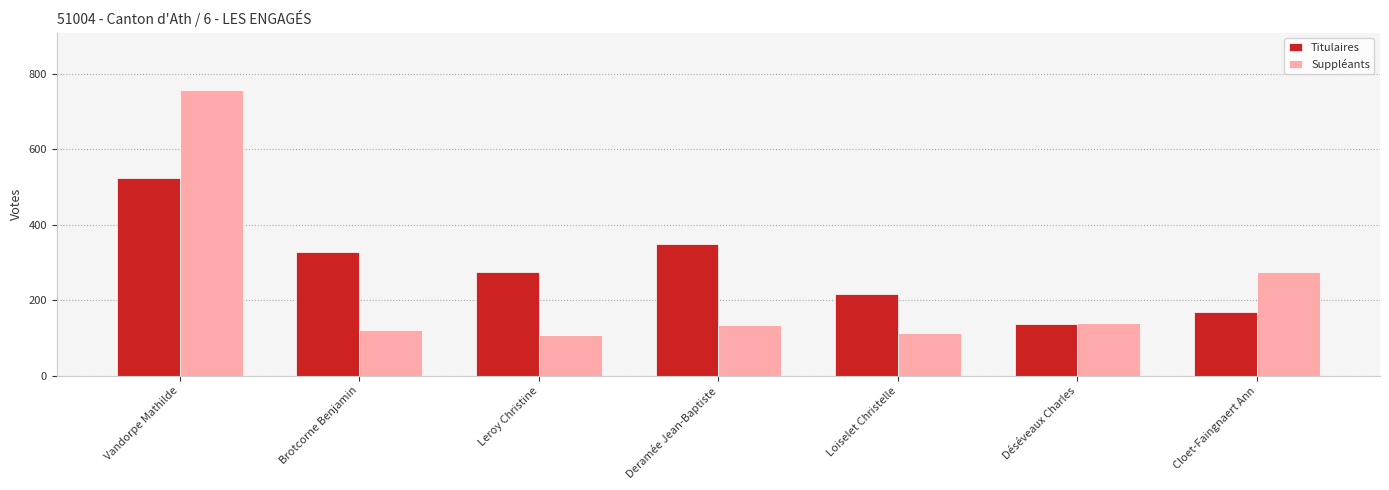

True or false: Suppléants has a value of 109 at Leroy Christine.

True